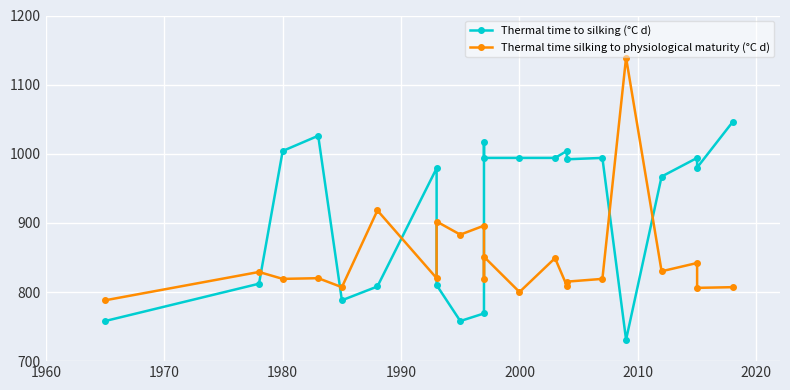

Rank the series by their average value, from highest to lowest.

Thermal time to silking (°C d), Thermal time silking to physiological maturity (°C d)